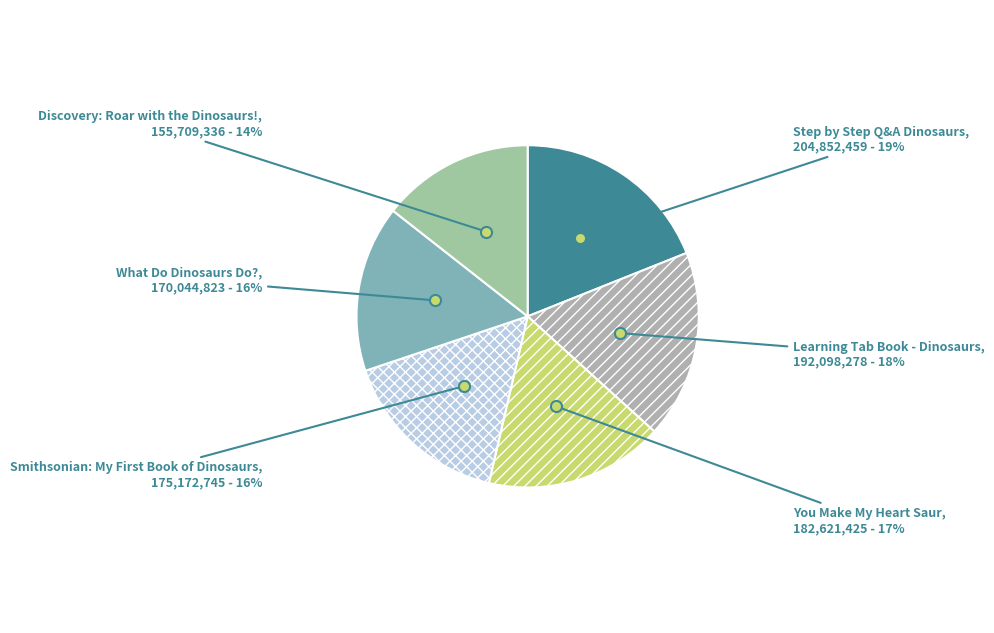

Between Step by Step Q&A Dinosaurs and What Do Dinosaurs Do?, which is larger?

Step by Step Q&A Dinosaurs